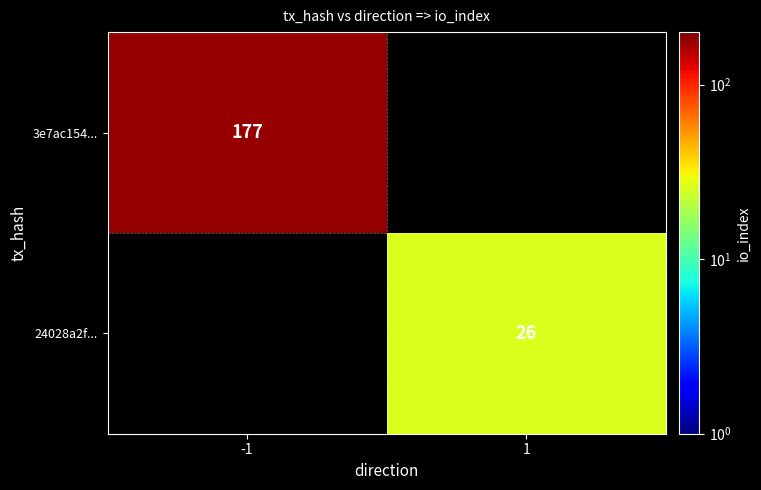

The 3e7ac154... series shows 293 at -1. True or false?

False